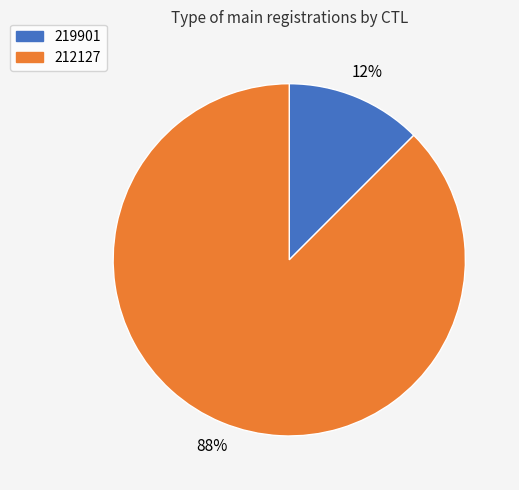

Which slice is the smallest?

219901